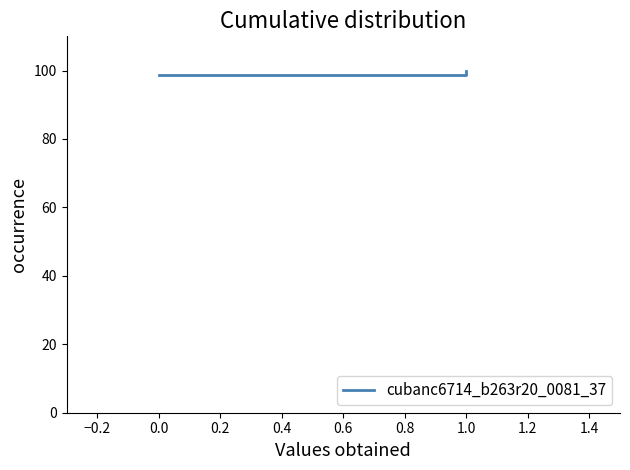

What is the sum of all values?

198.7